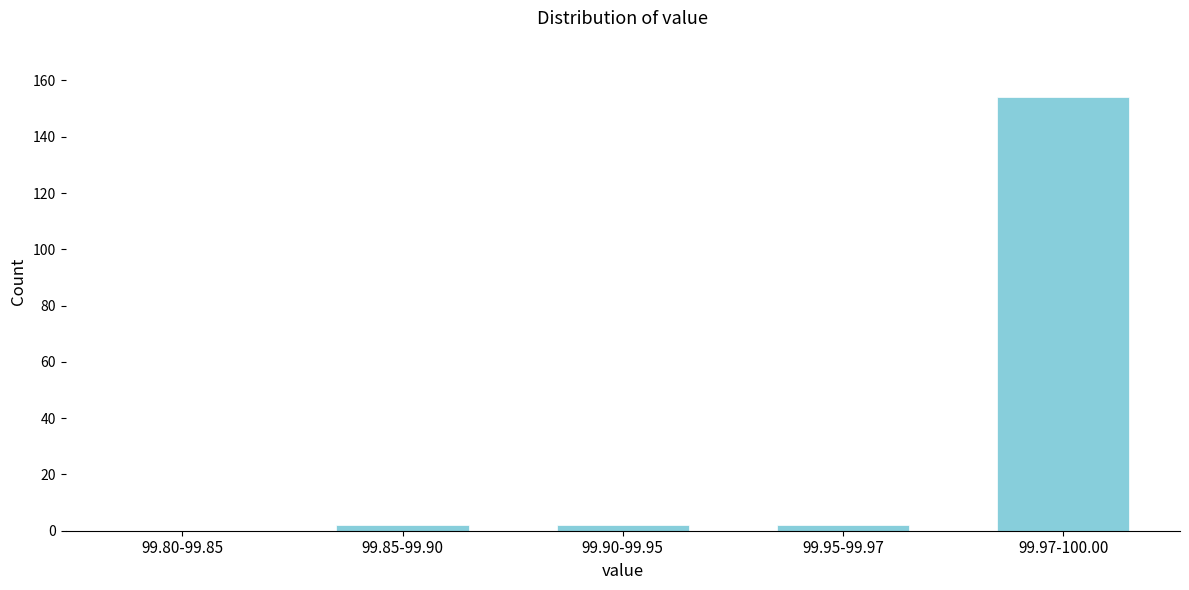

Reading left to right, list all the values displayed in this chart.

99.80-99.85=0	99.85-99.90=2	99.90-99.95=2	99.95-99.97=2	99.97-100.00=154